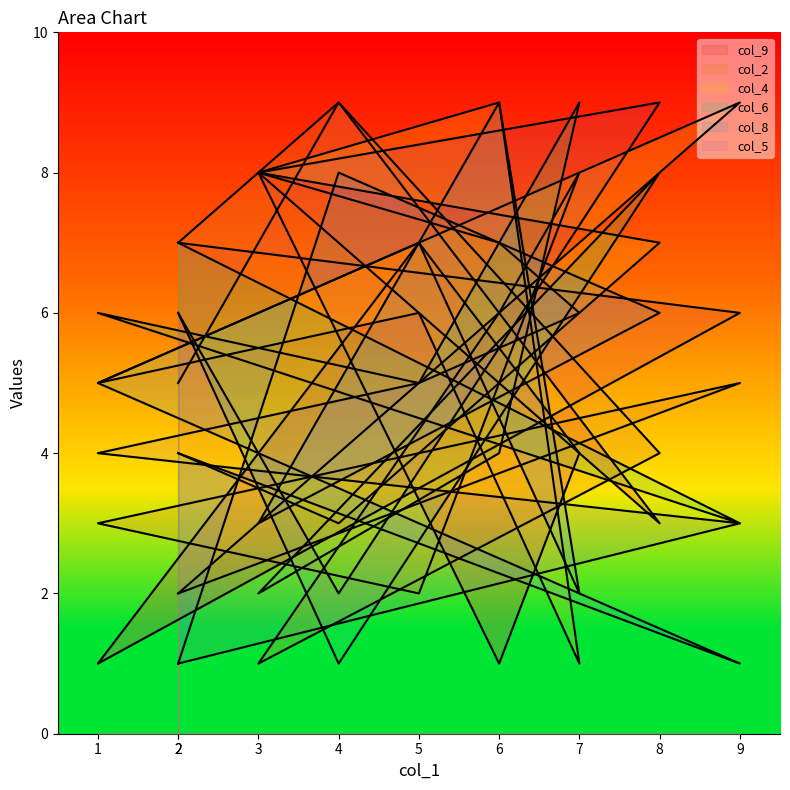

Count the number of data series in this chart.

6